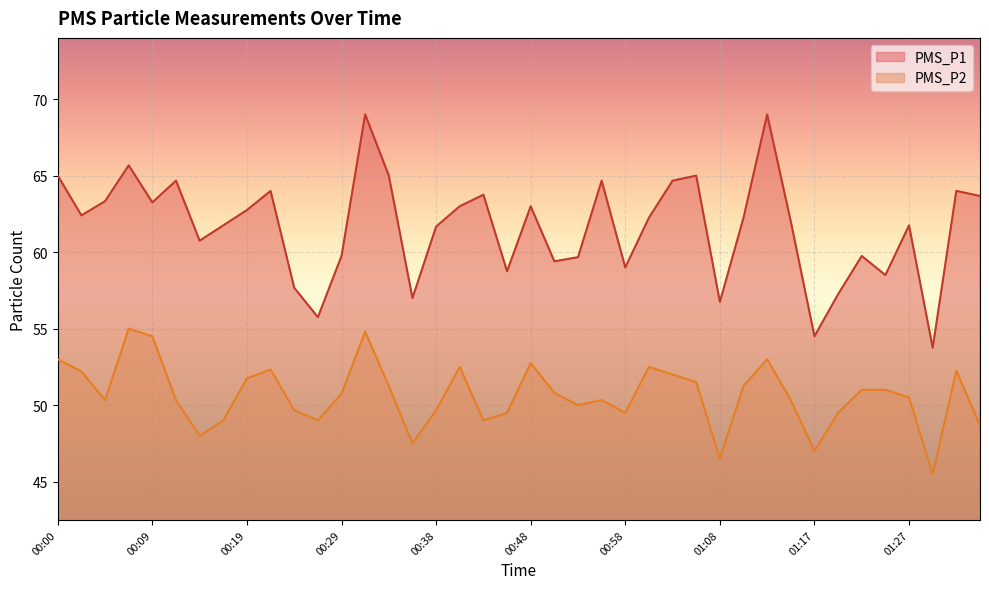

Does the chart display data point markers on the line(s)?

No